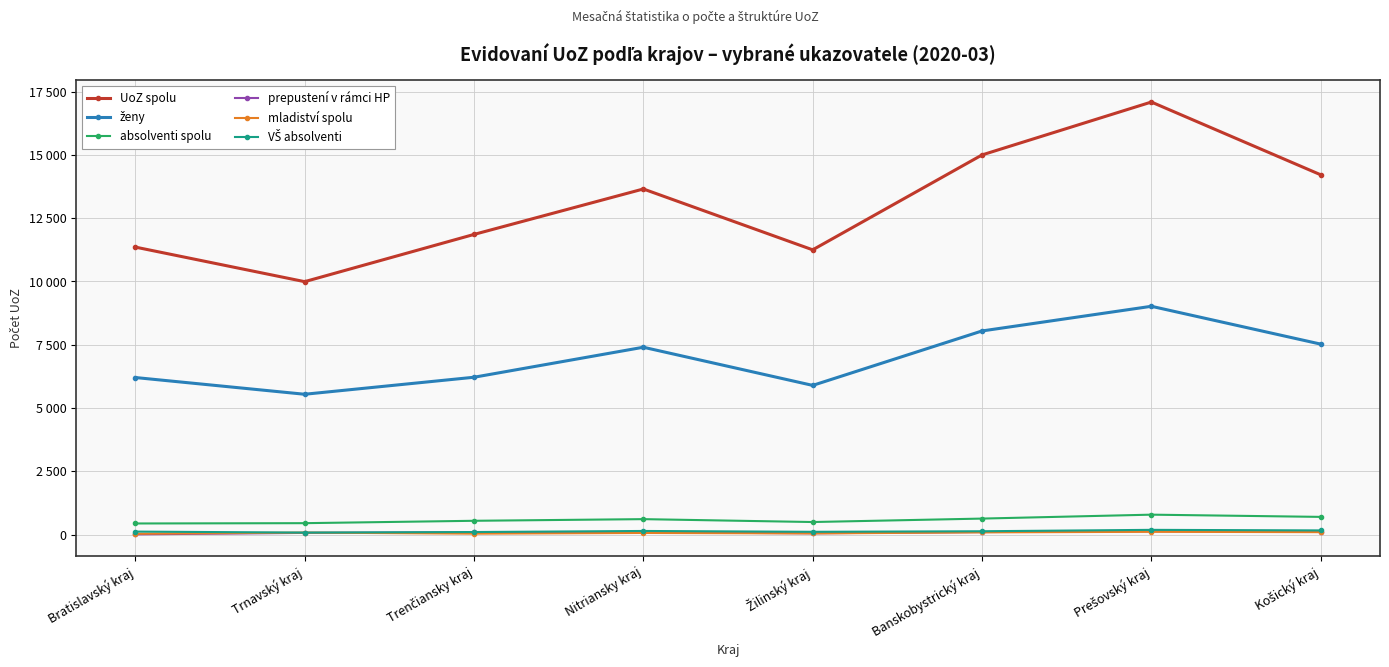

At Bratislavský kraj, list the series in order from largest to smallest.

UoZ spolu, ženy, absolventi spolu, VŠ absolventi, mladiství spolu, prepustení v rámci HP